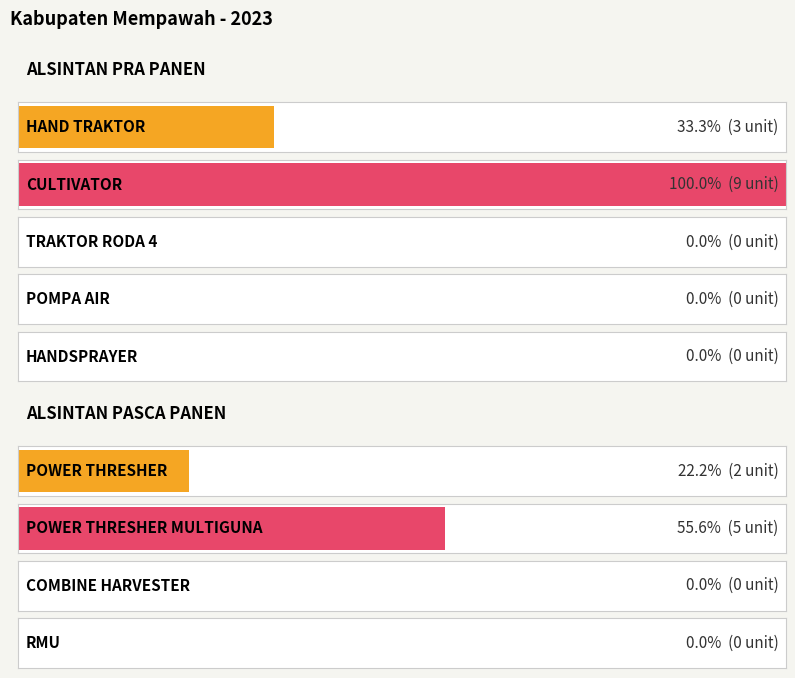

Which series has the largest range (max minus min)?

ALSINTAN PRA PANEN